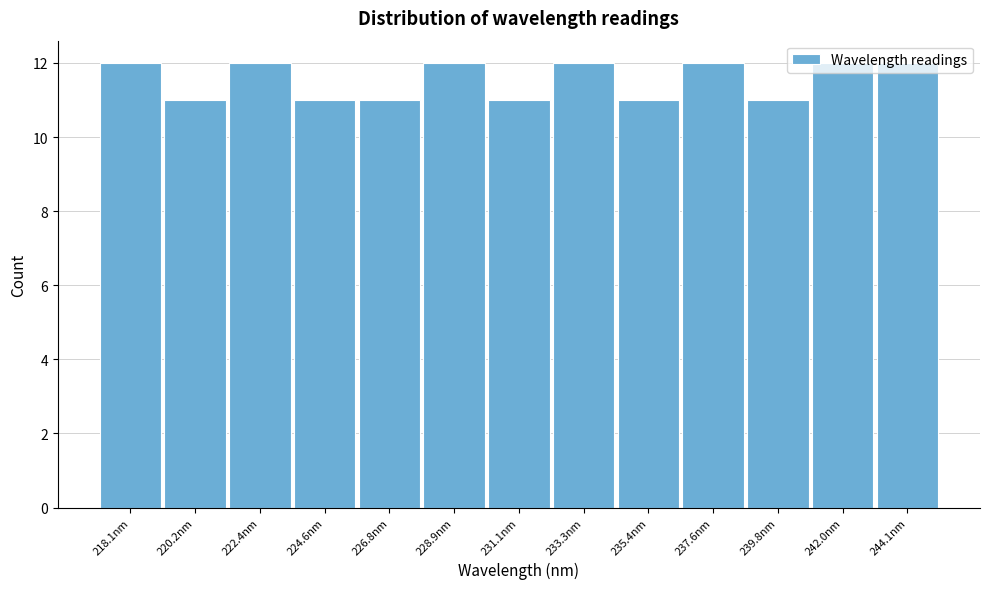

What is the label of the 13th bar from the left?

244.1nm